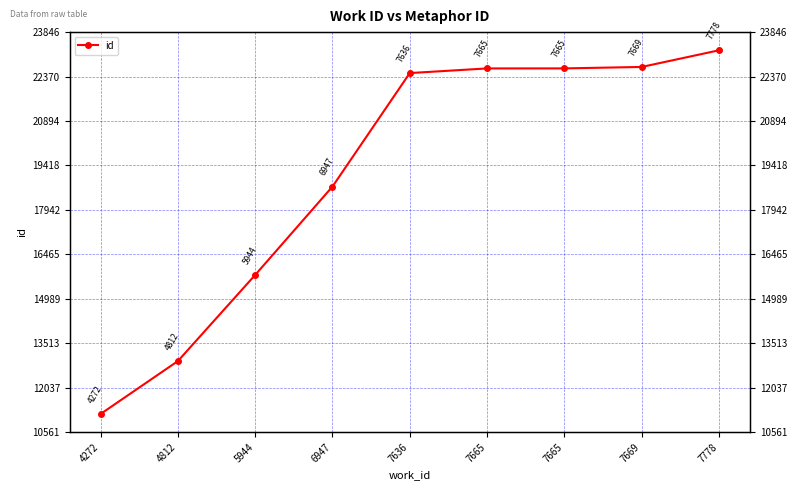

How many data points are above 22486?

4